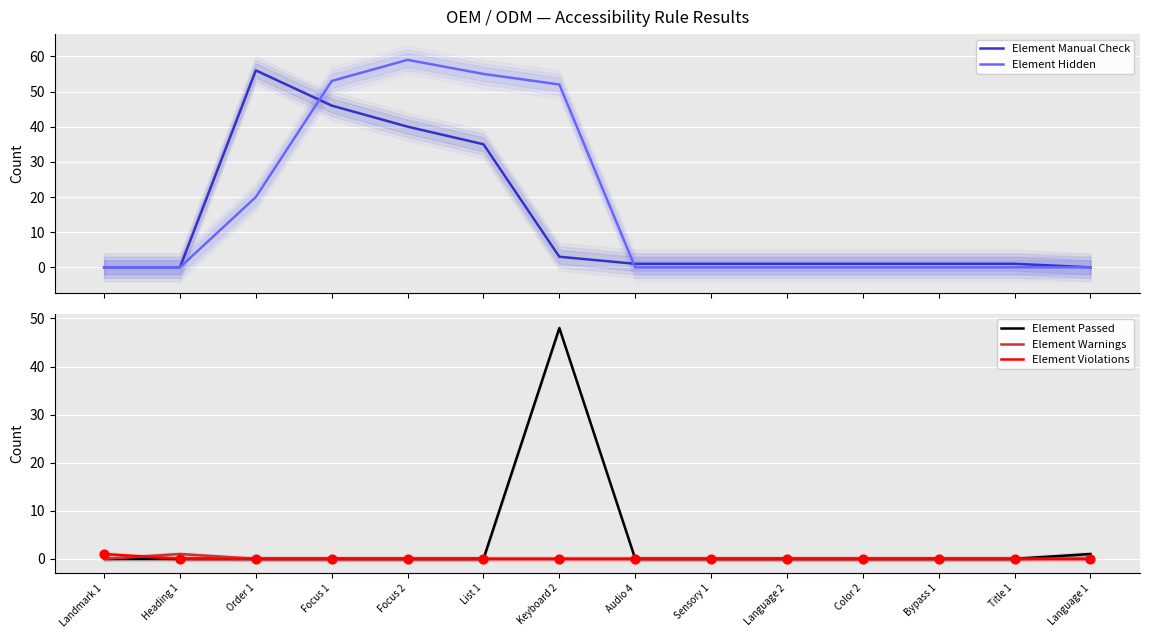

At which category is the sum across all series the highest?

Keyboard 2